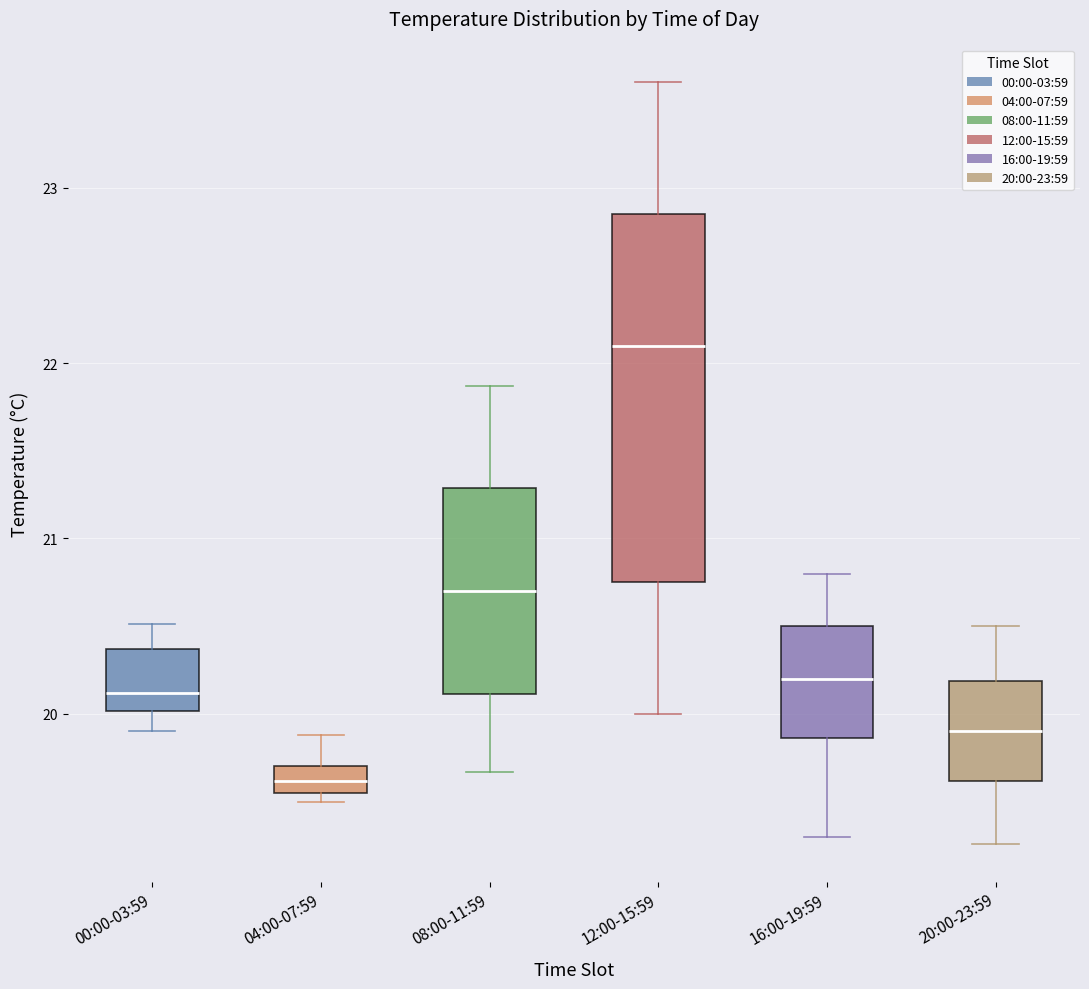

Which box has the highest median line?

12:00-15:59